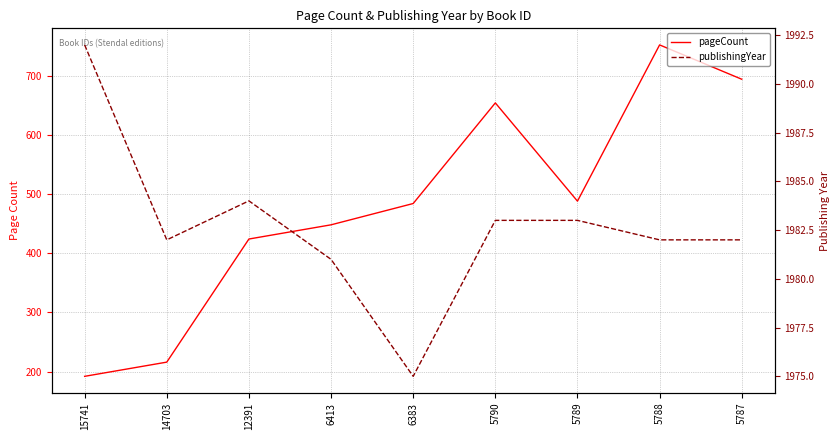

True or false: publishingYear and pageCount cross at least once.

False